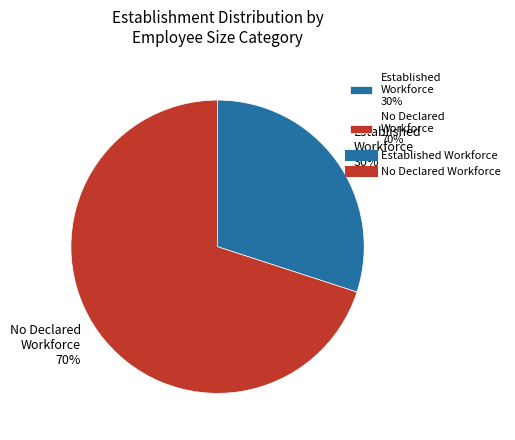

Between No Declared Workforce 70% and Established Workforce 30%, which is larger?

No Declared Workforce 70%